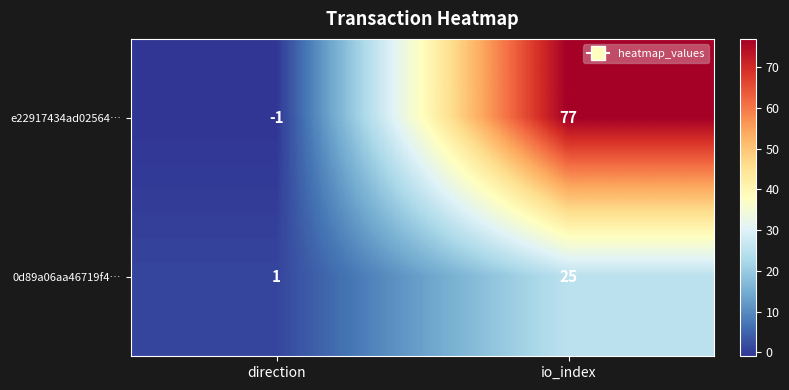

How many distinct data groups are displayed?

2